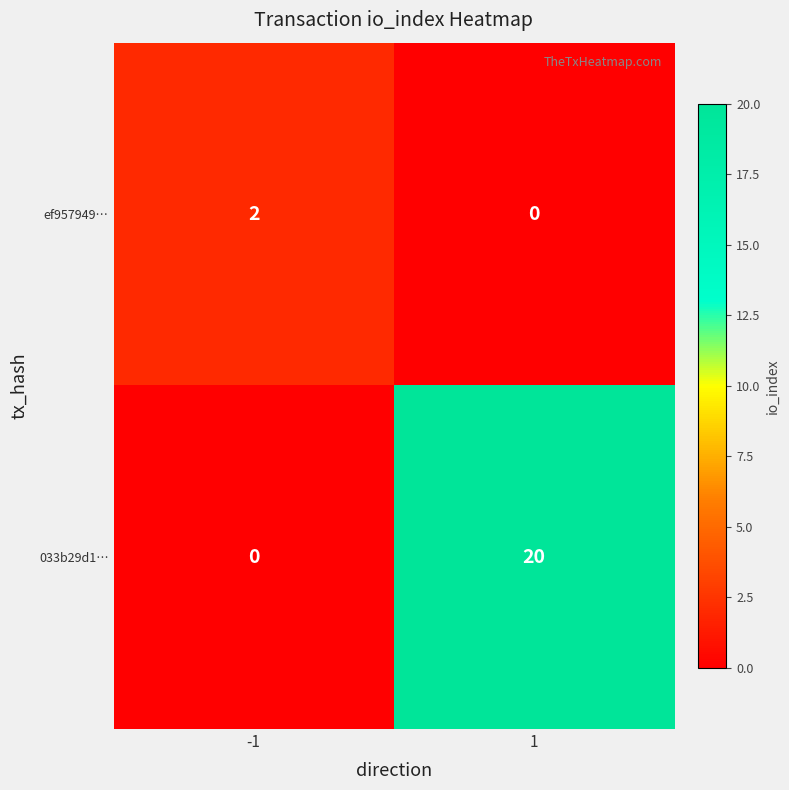

List the series in order of their peak value, lowest first.

ef957949…, 033b29d1…